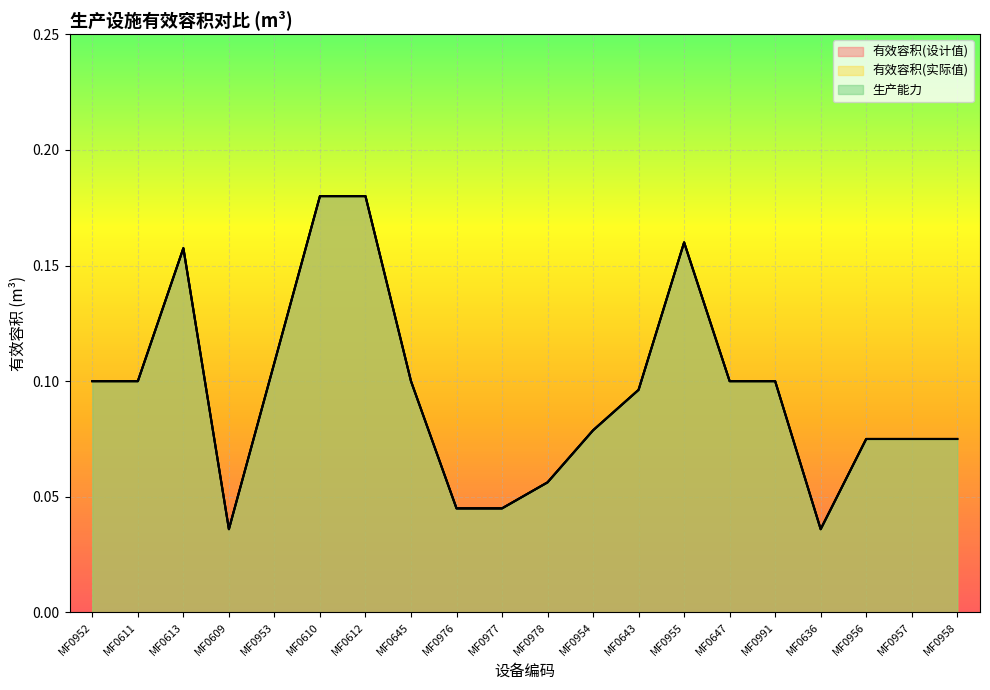

What are all the series names shown in the legend?

有效容积(设计值), 有效容积(实际值), 生产能力